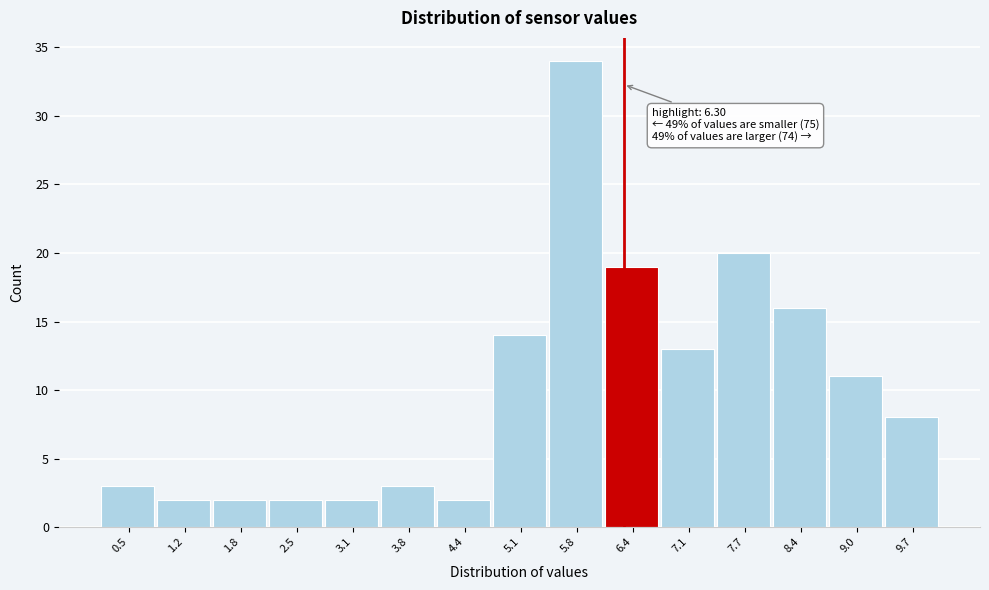

Which range on the x-axis has the tallest bar?

5.4 to 6.1